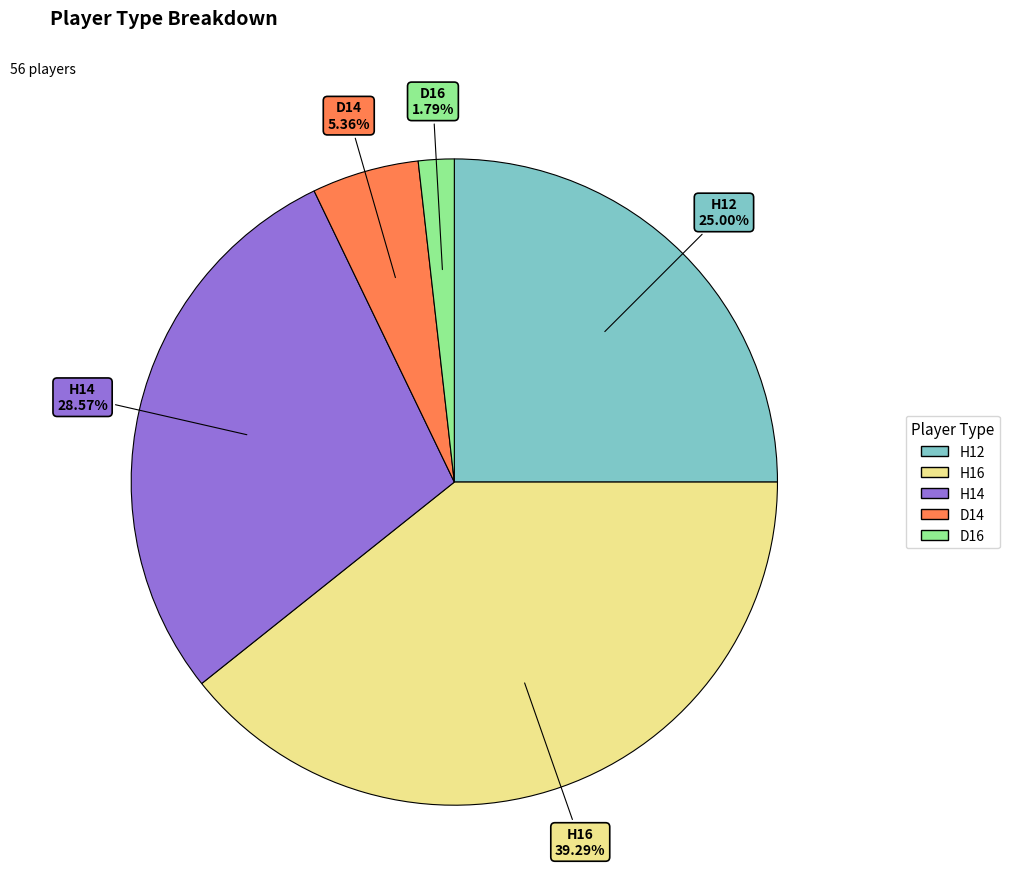

What percentage is the H16 slice, to the nearest percent?

39%